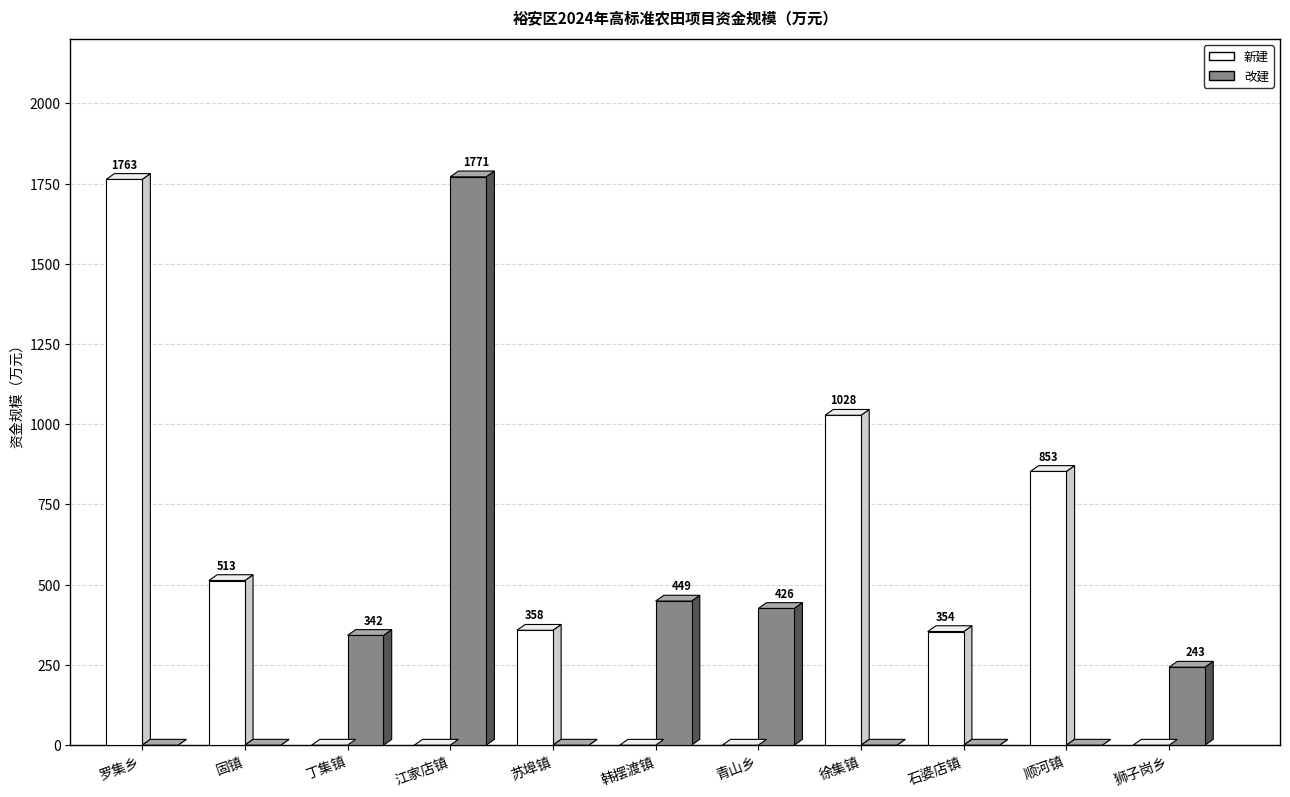

True or false: 改建 has a value of 1143 at 顺河镇.

False